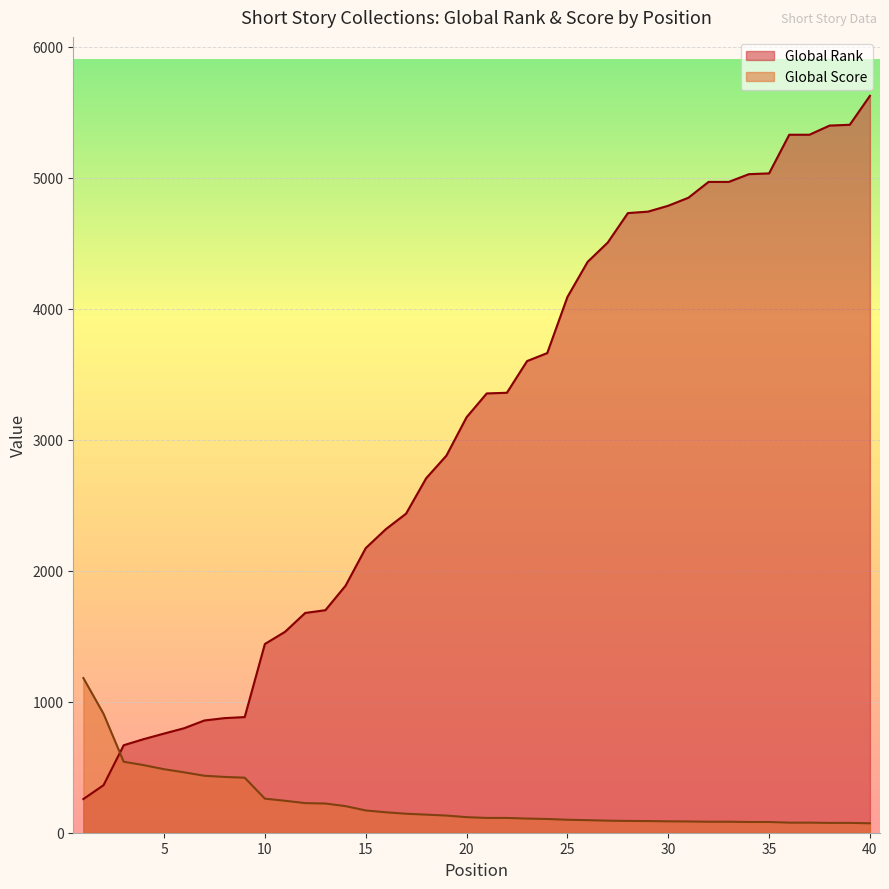

What is the total value across all series at 22?

3472